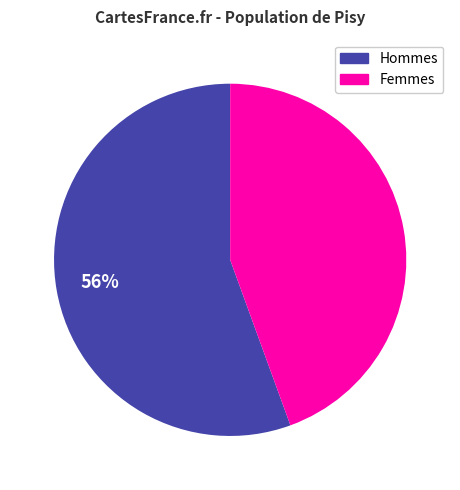

How many segments does this pie chart have?

2